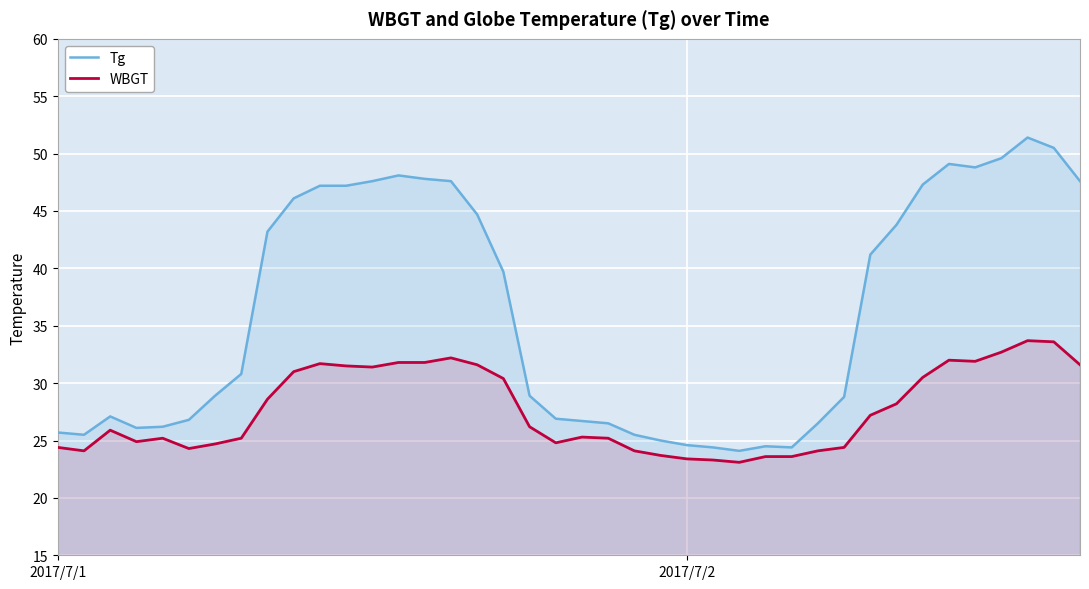

Count the number of categories in the chart.

40